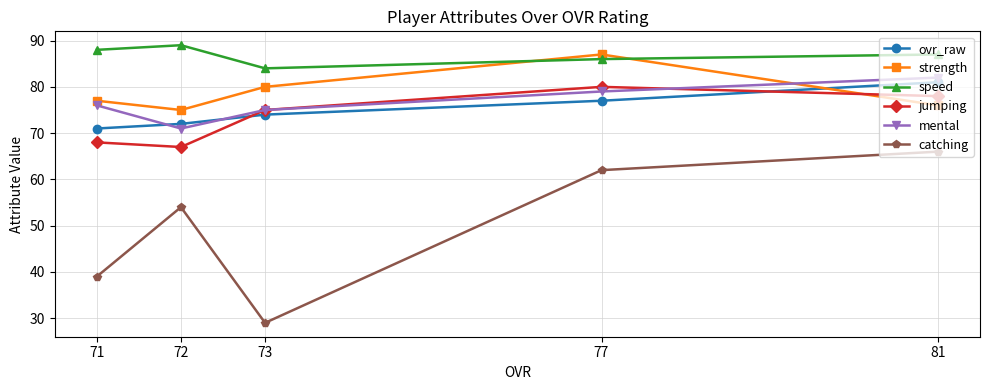

What is the value of the jumping point at the 2nd from the left?

67